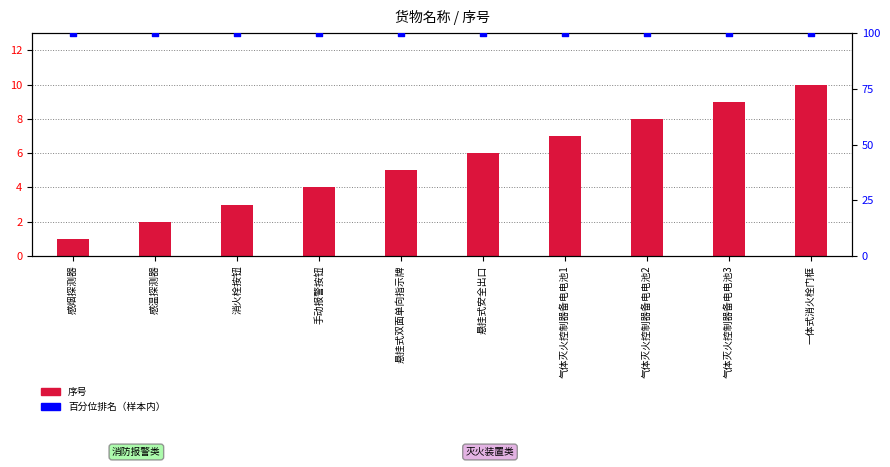

Which series reaches the minimum Y coordinate?

序号